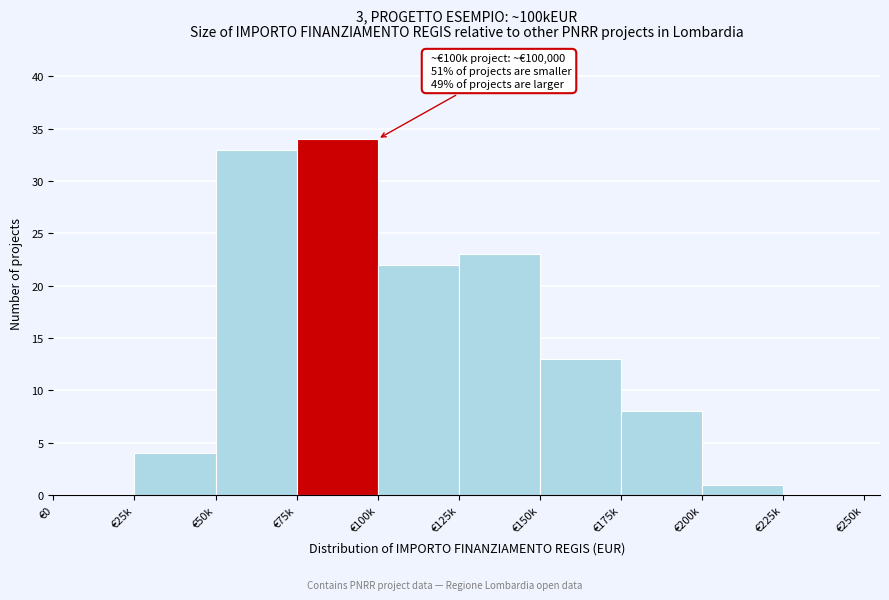

Reading left to right, list all the values displayed in this chart.

€0=0	€25k=4	€50k=33	€75k=34	€100k=22	€125k=23	€150k=13	€175k=8	€200k=1	€225k=0